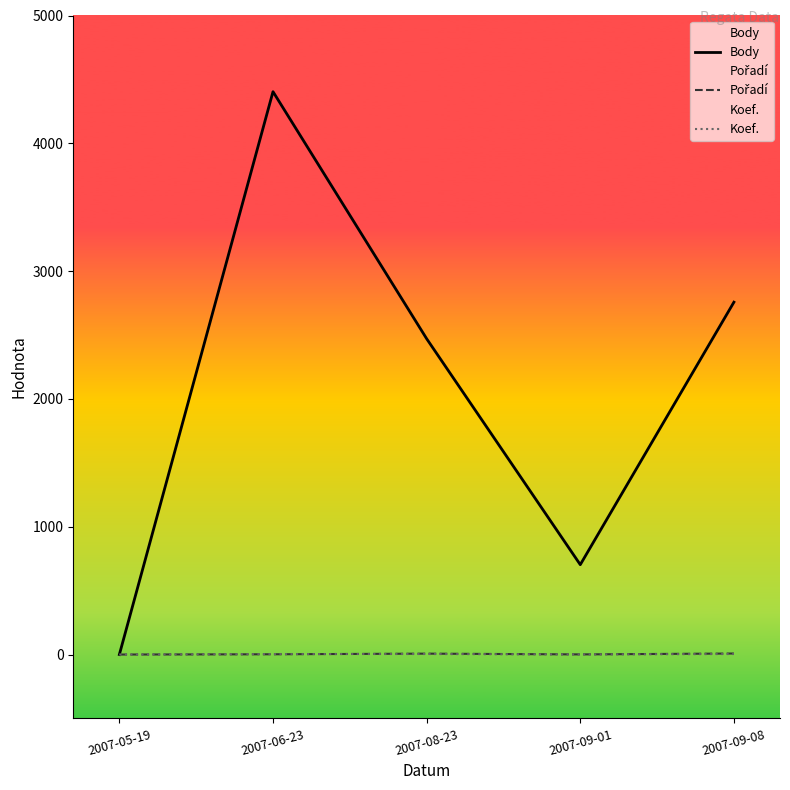

True or false: Koef. has more than 0 points higher than both neighbors.

False